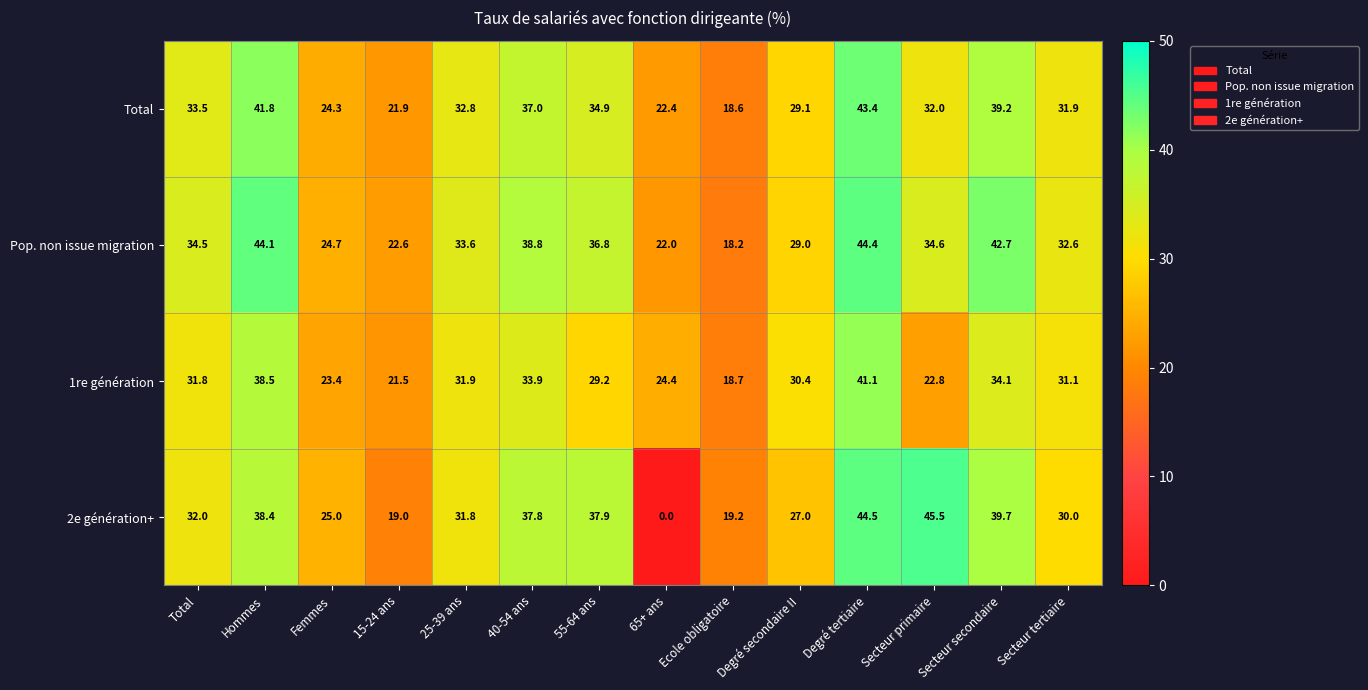

What is the average value of the 2e génération+ series?

30.6